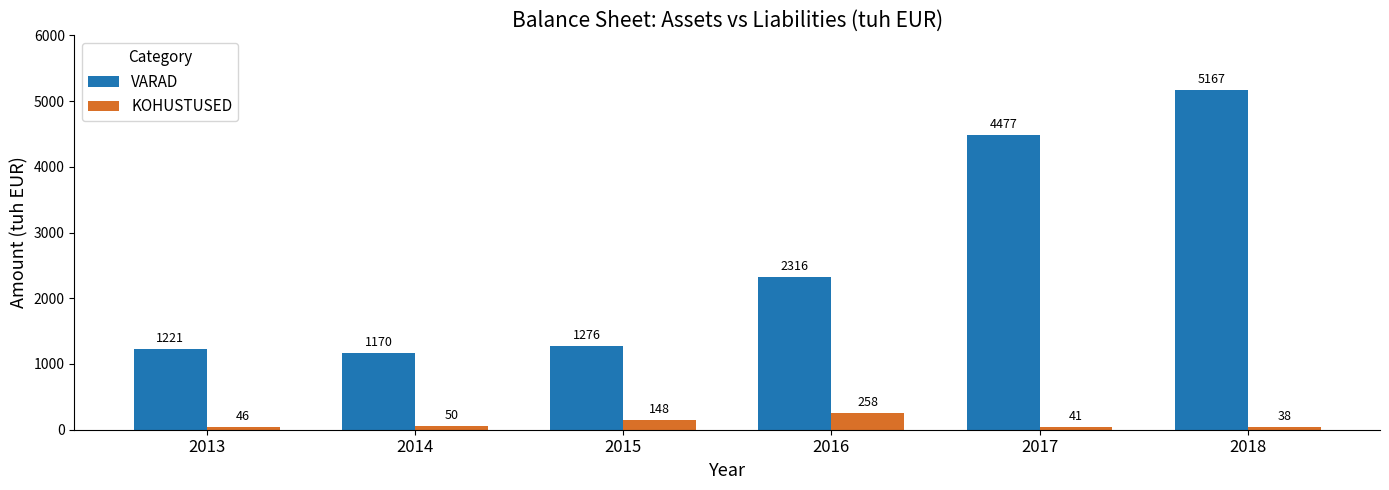

What is the value of the VARAD bar at the 6th from the left?

5167.0